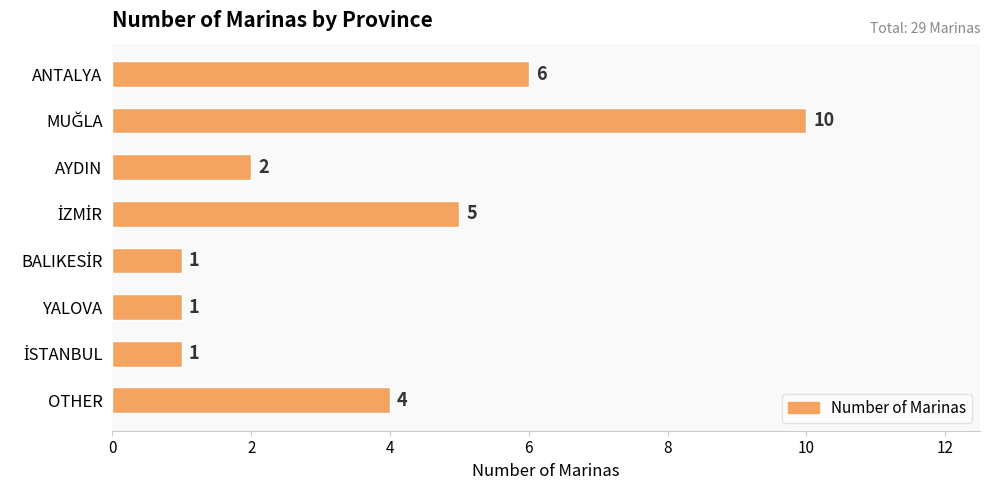

What is the difference between the maximum and minimum values?

9